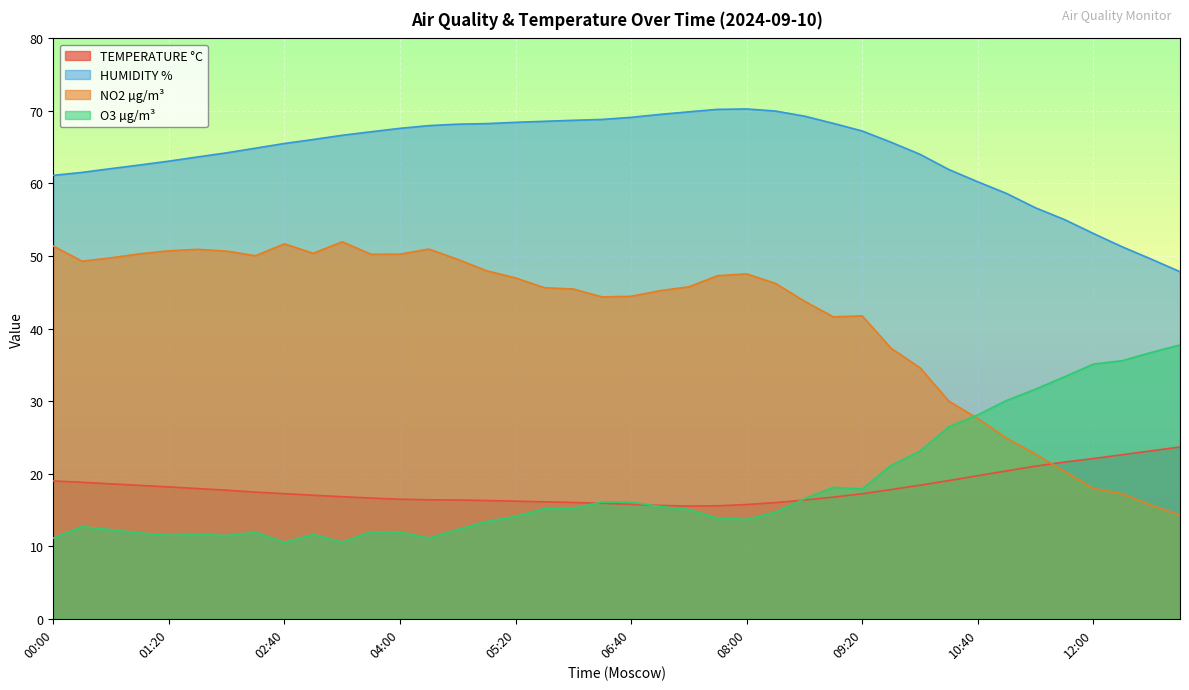

How many lines are shown in the chart?

4